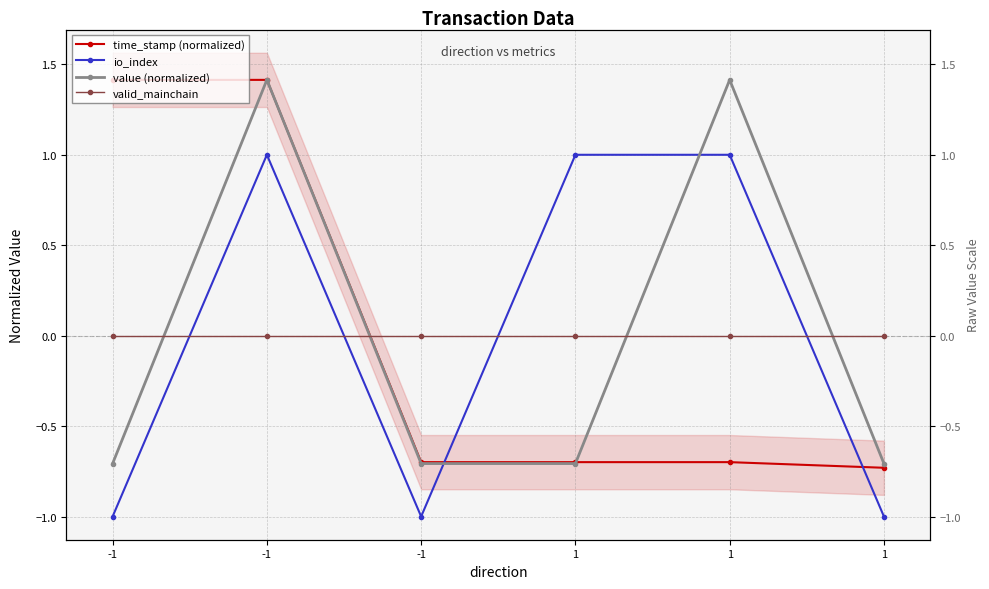

The value of value (normalized) at -1 is 0.7. True or false?

False